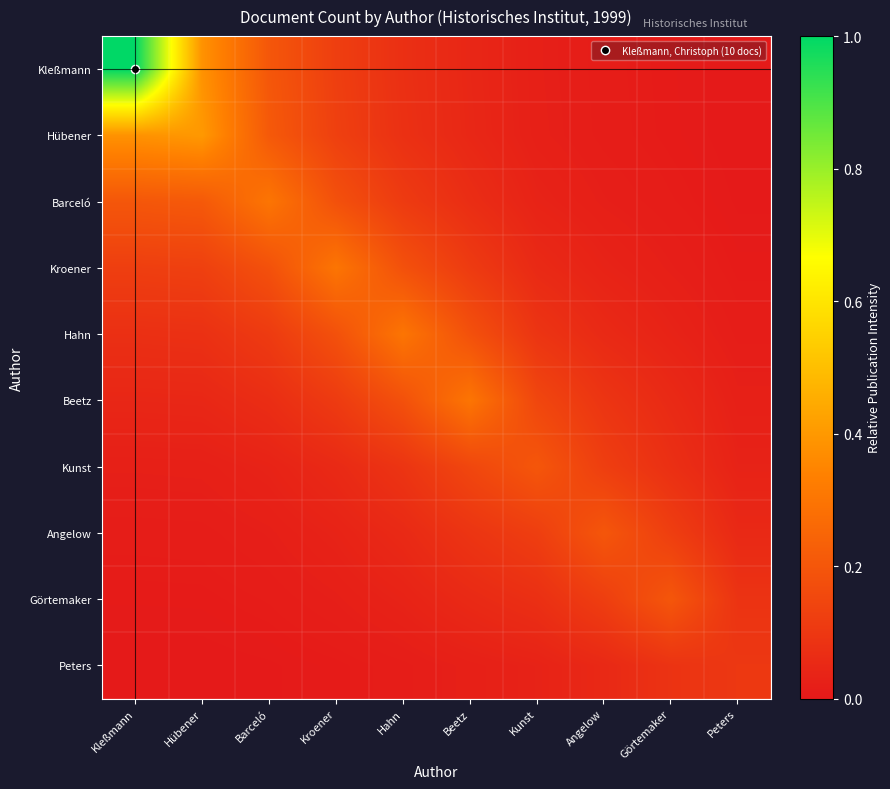

Reading left to right, list all the values displayed in this chart.

Kleßmann: Kleßmann=1.0	Hübener=0.4	Barceló=0.2	Kroener=0.1	Hahn=0.1	Beetz=0.0	Kunst=0.0	Angelow=0.0	Görtemaker=0.0	Peters=0.0
Hübener: Kleßmann=0.4	Hübener=0.4	Barceló=0.2	Kroener=0.1	Hahn=0.1	Beetz=0.0	Kunst=0.0	Angelow=0.0	Görtemaker=0.0	Peters=0.0
Barceló: Kleßmann=0.2	Hübener=0.2	Barceló=0.3	Kroener=0.2	Hahn=0.1	Beetz=0.1	Kunst=0.0	Angelow=0.0	Görtemaker=0.0	Peters=0.0
Kroener: Kleßmann=0.1	Hübener=0.1	Barceló=0.2	Kroener=0.3	Hahn=0.2	Beetz=0.1	Kunst=0.1	Angelow=0.0	Görtemaker=0.0	Peters=0.0
Hahn: Kleßmann=0.1	Hübener=0.1	Barceló=0.1	Kroener=0.2	Hahn=0.3	Beetz=0.2	Kunst=0.1	Angelow=0.1	Görtemaker=0.0	Peters=0.0
Beetz: Kleßmann=0.0	Hübener=0.0	Barceló=0.1	Kroener=0.1	Hahn=0.2	Beetz=0.3	Kunst=0.1	Angelow=0.1	Görtemaker=0.1	Peters=0.0
Kunst: Kleßmann=0.0	Hübener=0.0	Barceló=0.0	Kroener=0.1	Hahn=0.1	Beetz=0.1	Kunst=0.2	Angelow=0.1	Görtemaker=0.1	Peters=0.0
Angelow: Kleßmann=0.0	Hübener=0.0	Barceló=0.0	Kroener=0.0	Hahn=0.1	Beetz=0.1	Kunst=0.1	Angelow=0.2	Görtemaker=0.1	Peters=0.1
Görtemaker: Kleßmann=0.0	Hübener=0.0	Barceló=0.0	Kroener=0.0	Hahn=0.0	Beetz=0.1	Kunst=0.1	Angelow=0.1	Görtemaker=0.2	Peters=0.1
Peters: Kleßmann=0.0	Hübener=0.0	Barceló=0.0	Kroener=0.0	Hahn=0.0	Beetz=0.0	Kunst=0.0	Angelow=0.1	Görtemaker=0.1	Peters=0.1